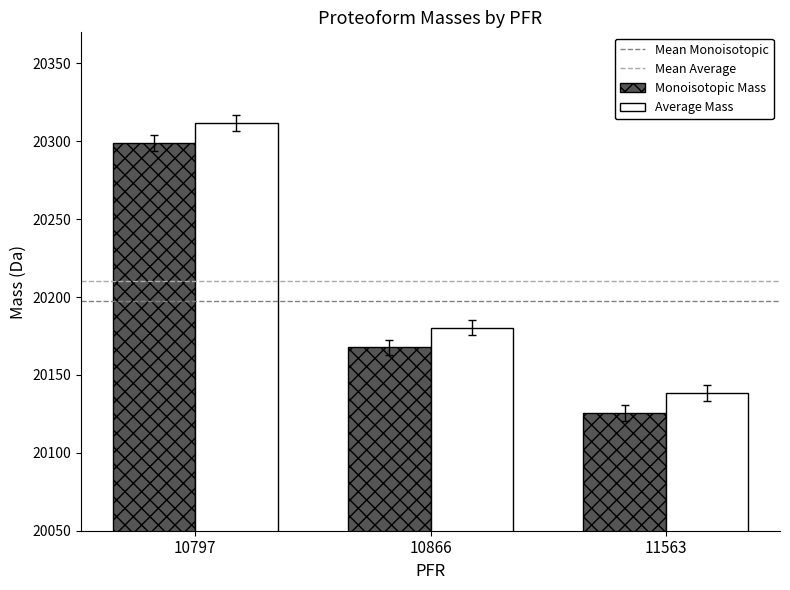

How many bars are there in each group?

2